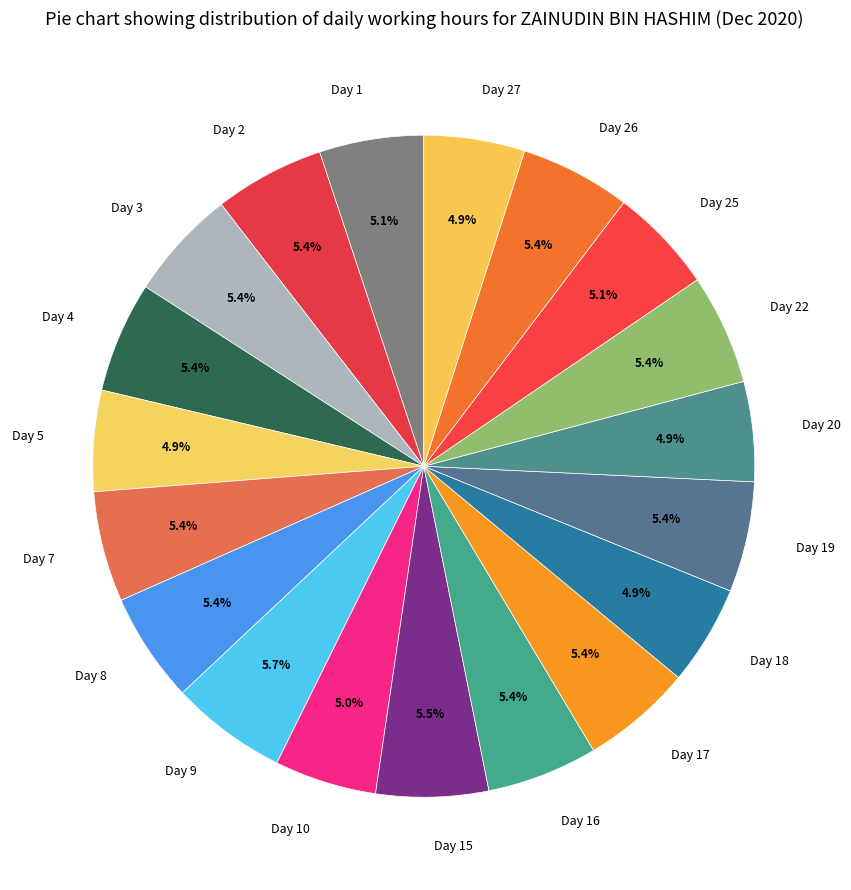

Count the number of slices in the pie.

19